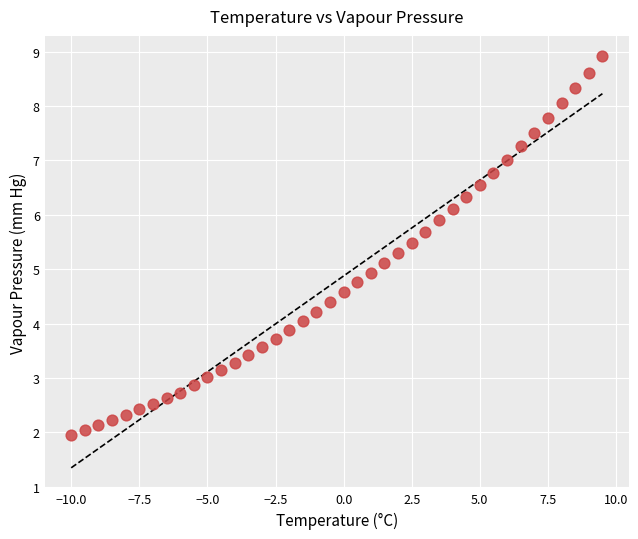

What is the range of Y values (max minus min)?

7.0